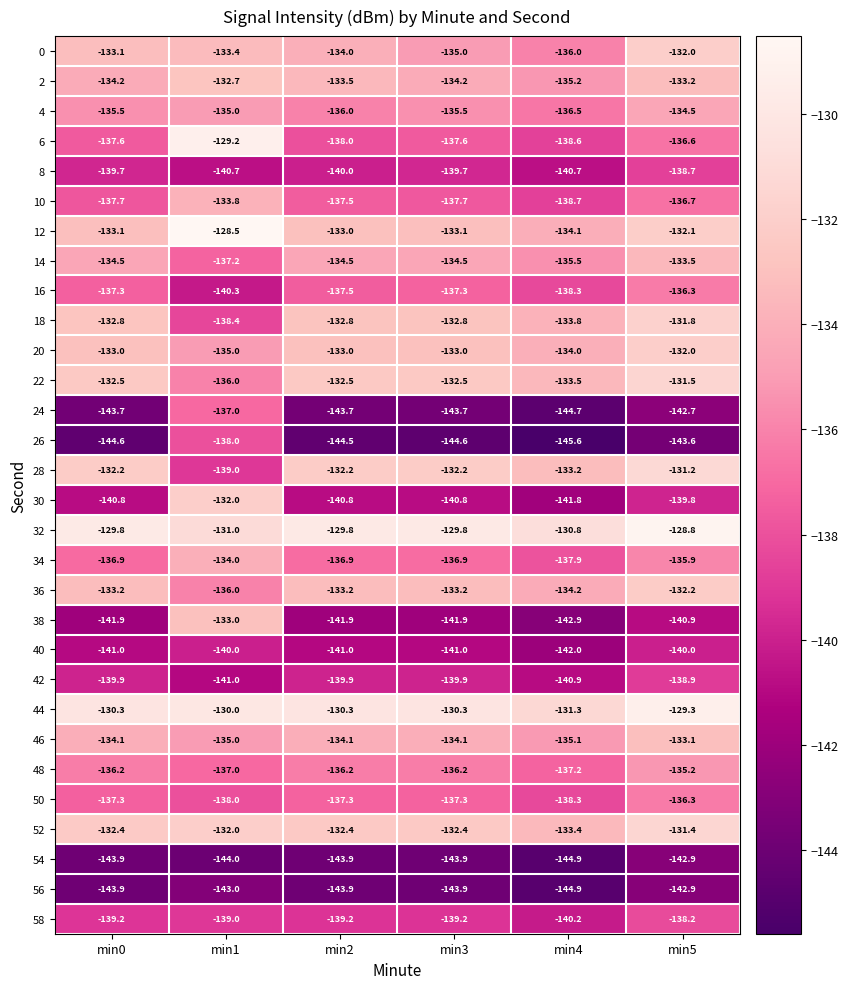

What is the spread (max minus min) of values at min1?

15.5